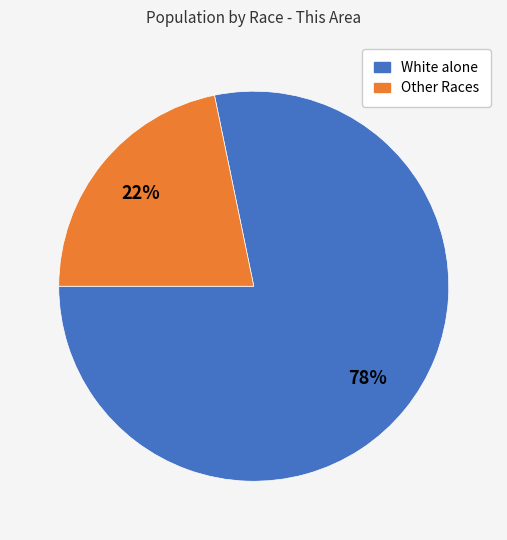

Is there any slice that represents more than half of the pie?

Yes